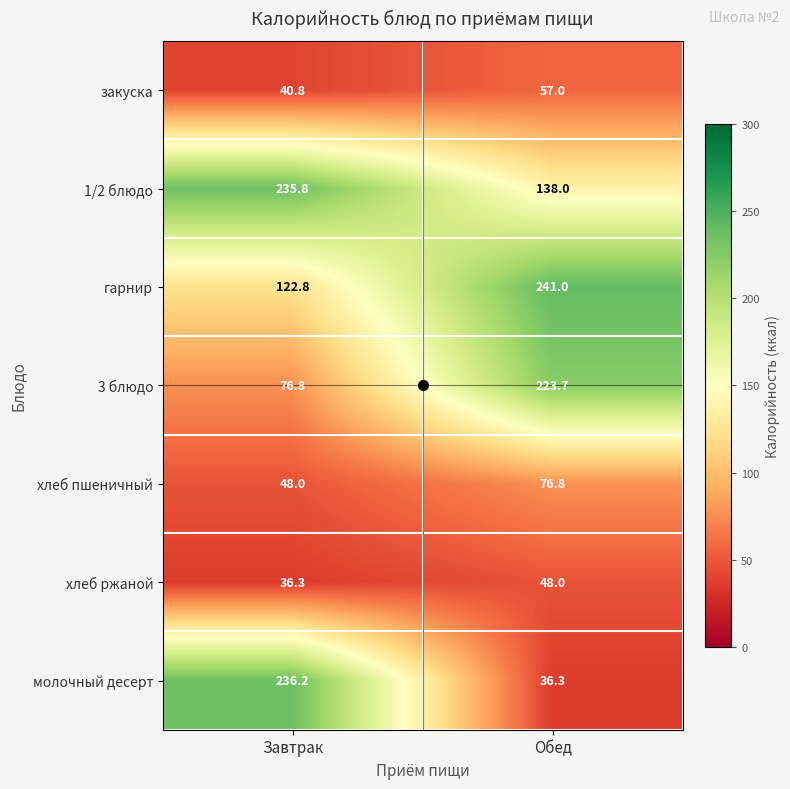

The value of хлеб ржаной at Обед is 48.0. True or false?

True